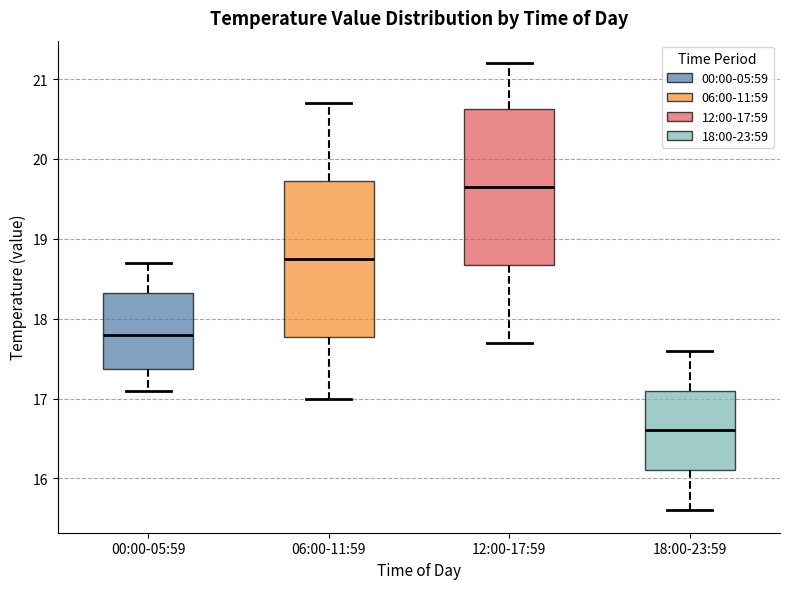

Where is the lower edge of the box for 12:00-17:59 on the y-axis? The values are not printed on the chart, so give them approximately, as read against the axis.

18.7